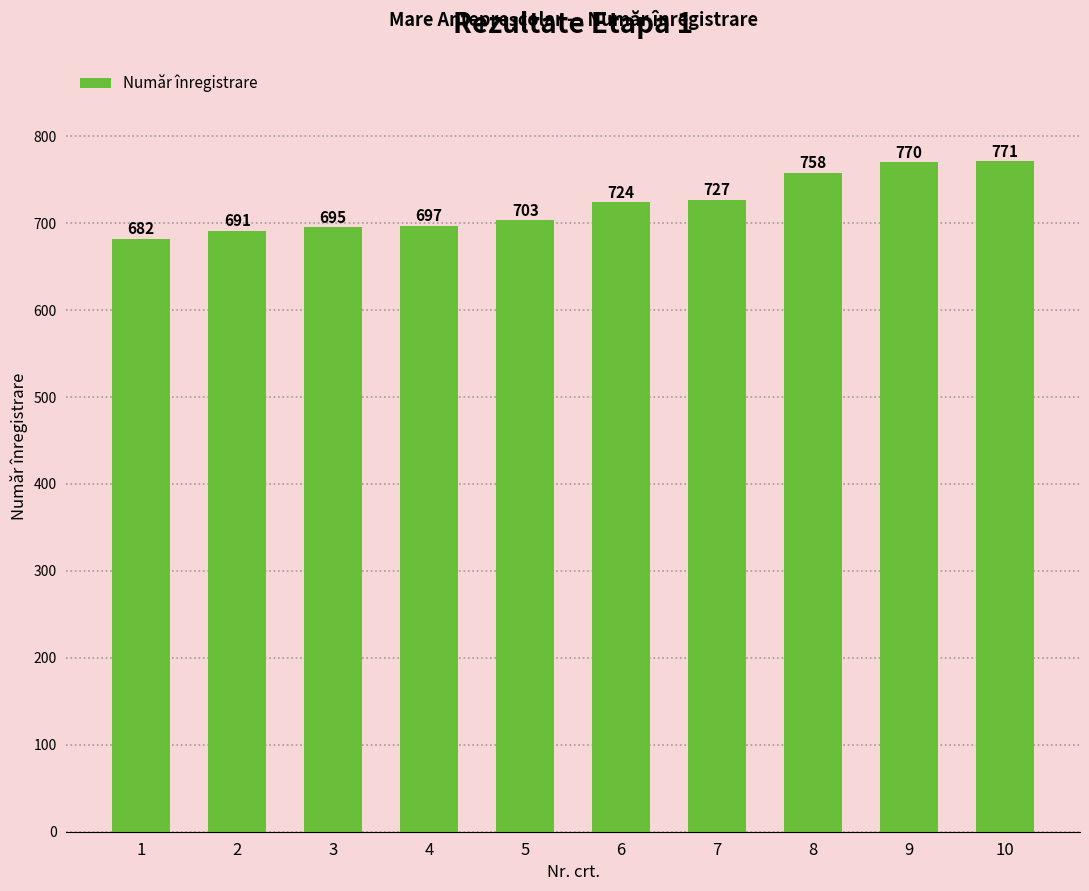

True or false: the data shows 703 at 5.

True